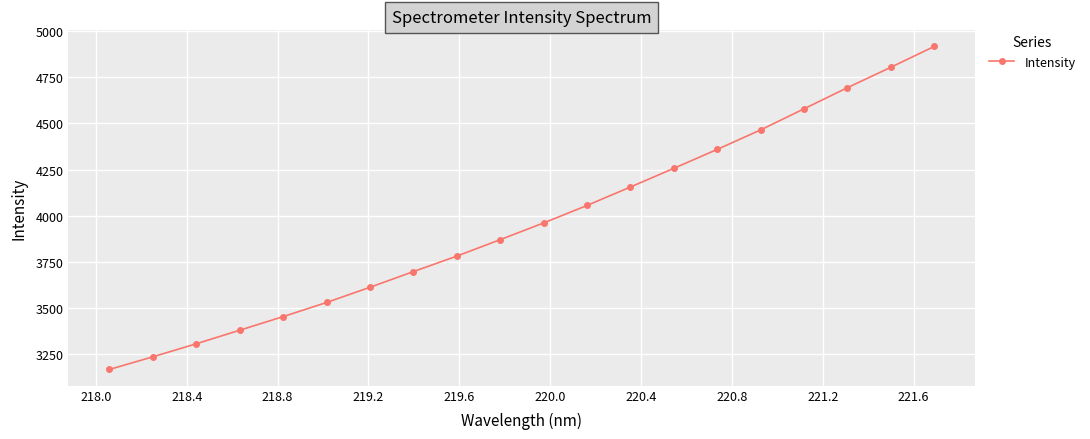

What is the average value?

3964.1